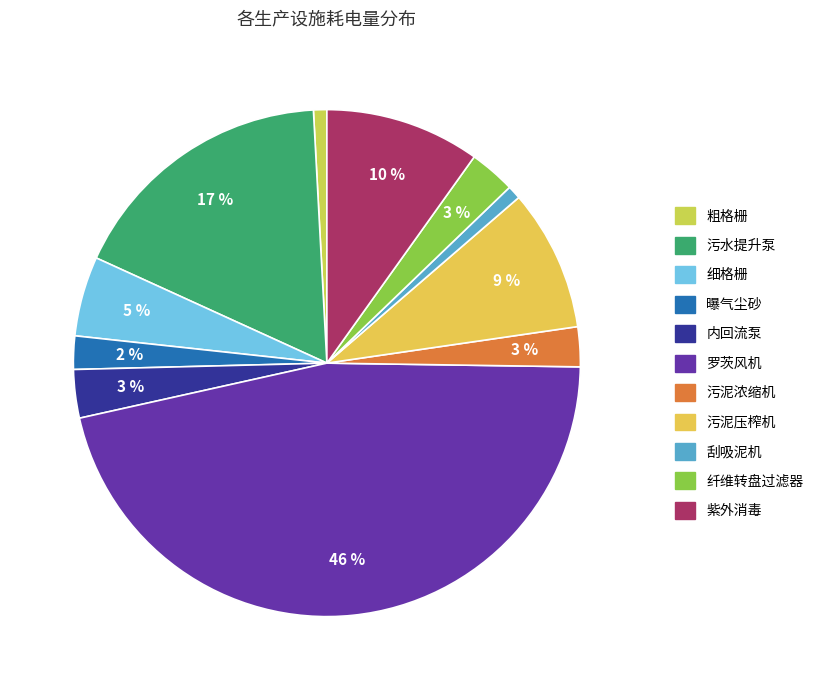

To the nearest percent, what portion does 污泥浓缩机 represent?

3%